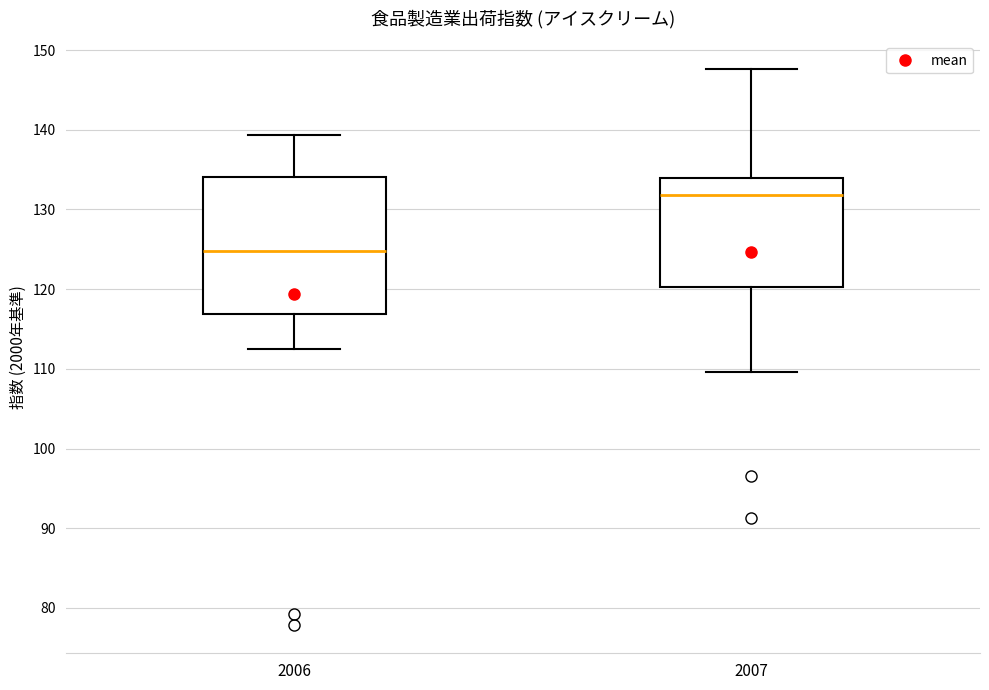

Which box's median line is the lowest?

2006